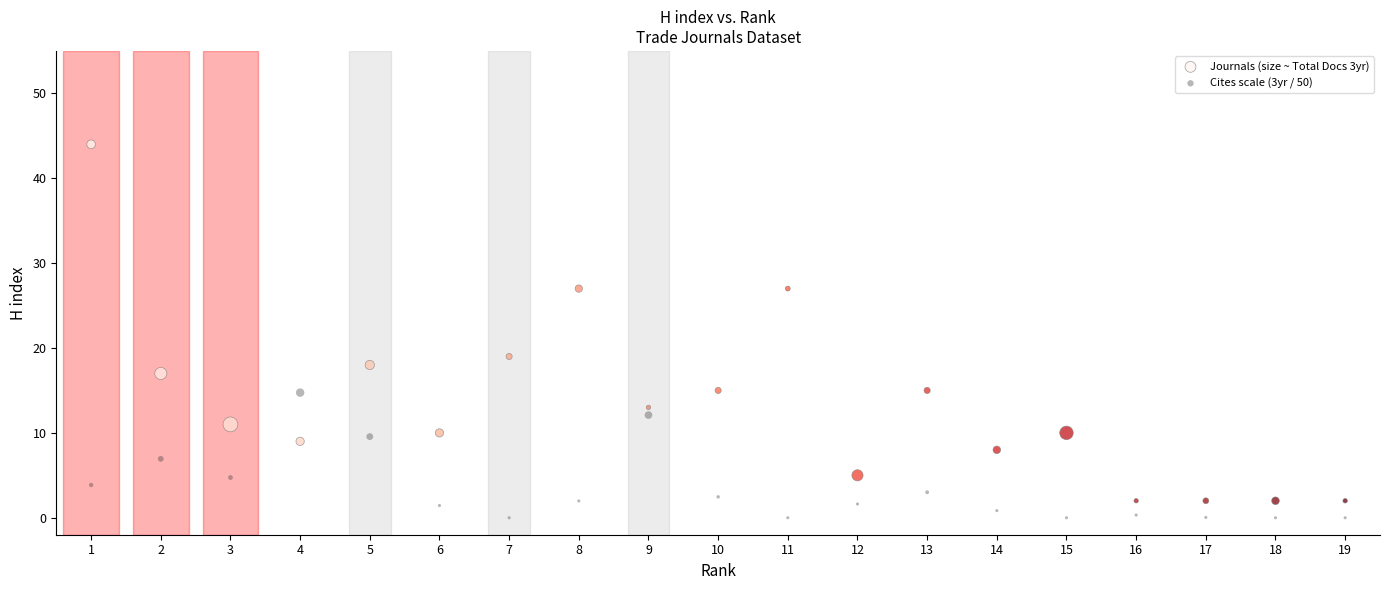

Across all data points, what is the range of Y values (max minus min)?

44.0